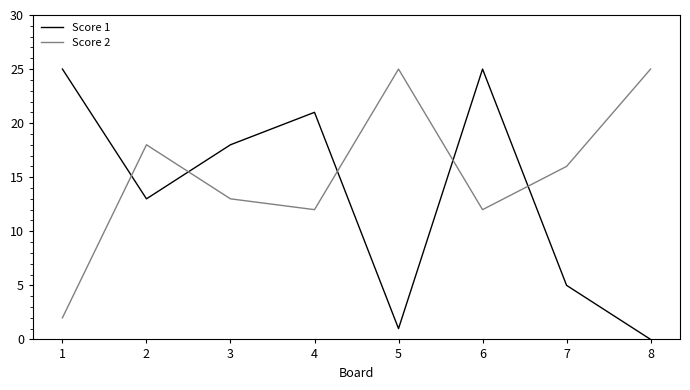

How many distinct data groups are displayed?

2